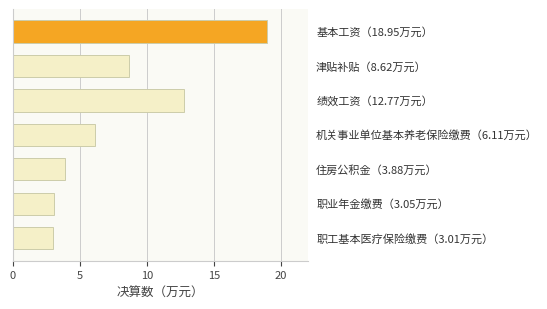

What is the sum of all values?

56.4